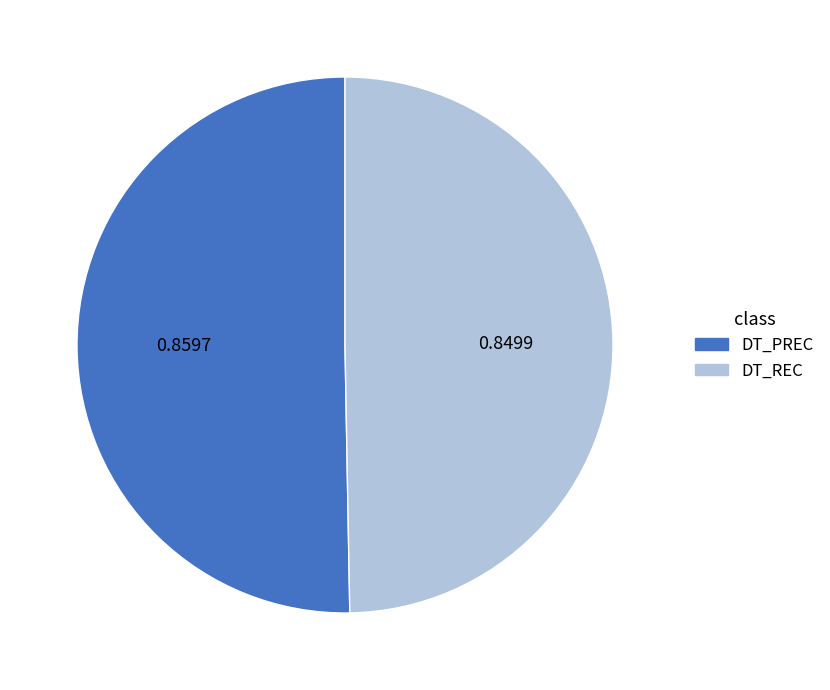

Does DT_REC represent more than half of the total?

No